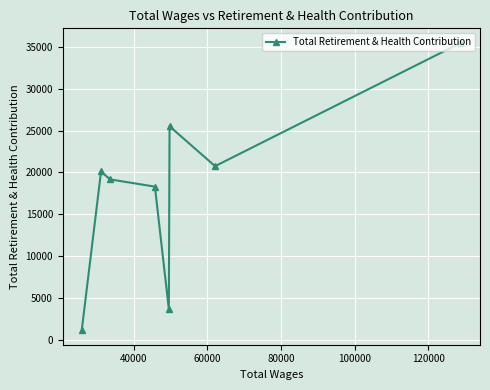

What is the value of the 6th point from the left?

25515